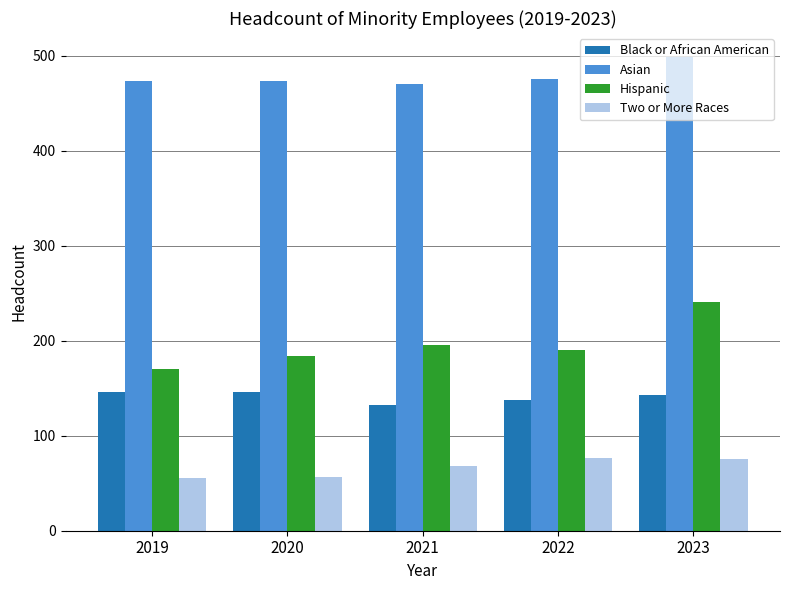

Which series has the largest total across all categories?

Asian